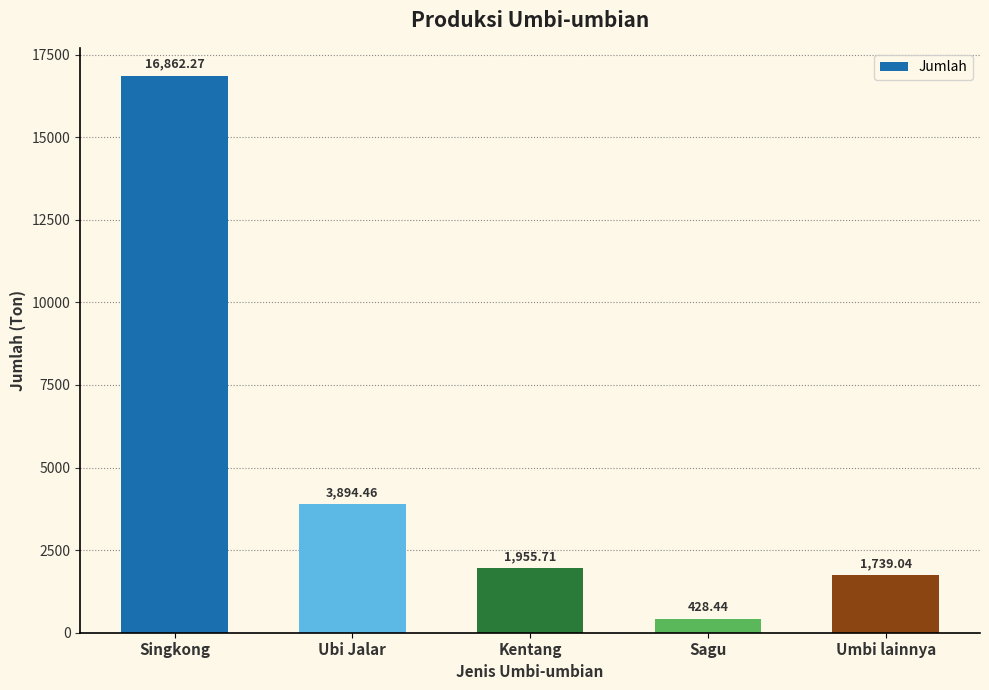

What is the sum of all values?

24879.9